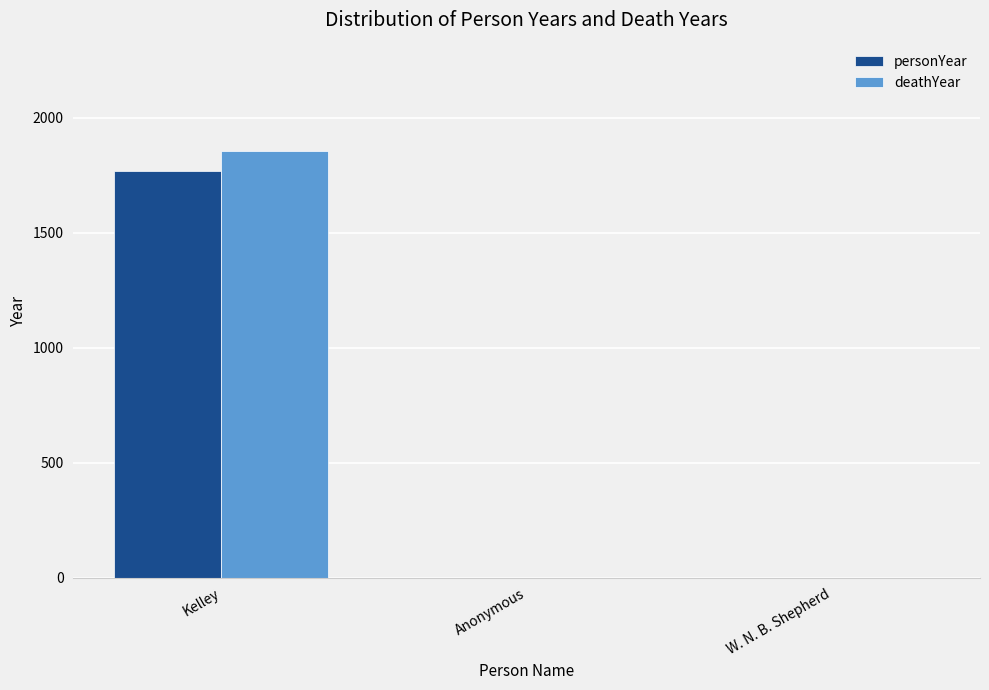

At how many categories does at least one series exceed 268?

1